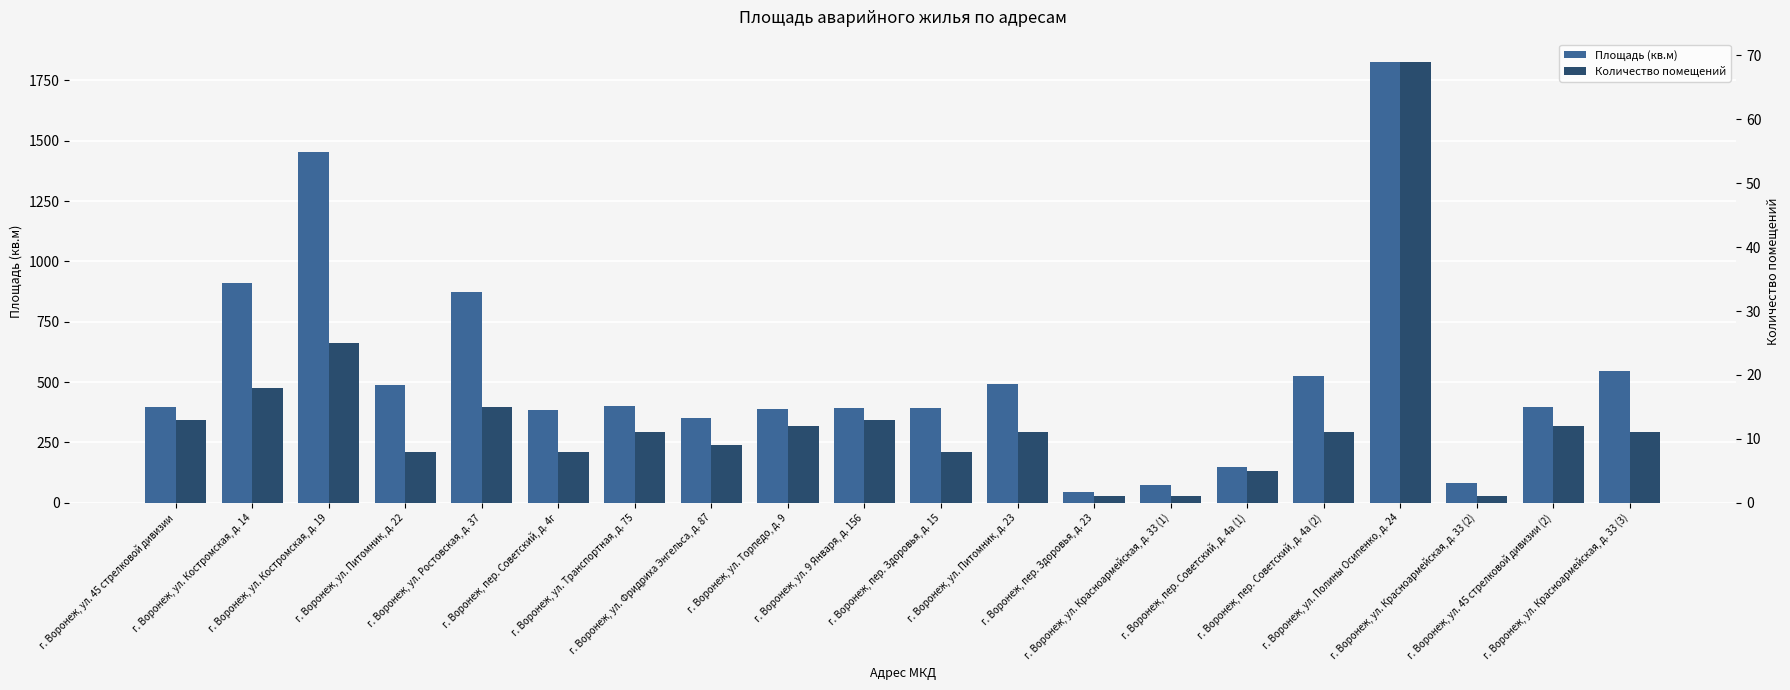

What is the total value across all series at г. Воронеж, пер. Советский, д. 4а (1)?

152.8